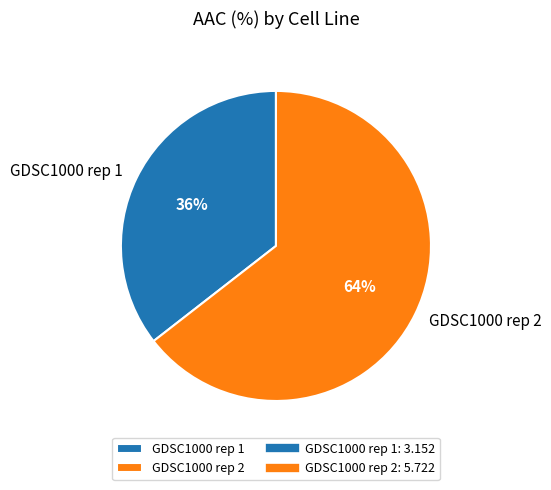

To the nearest percent, what is the average slice percentage?

50%